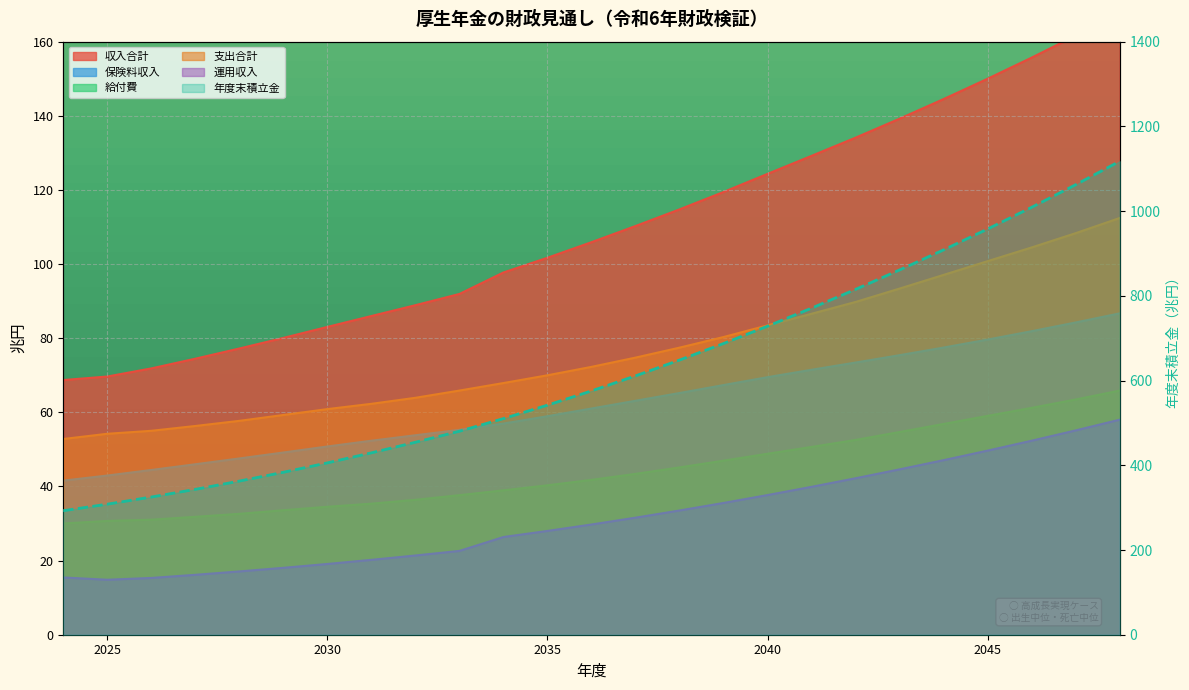

How many data points in 保険料収入 are above 61?

13